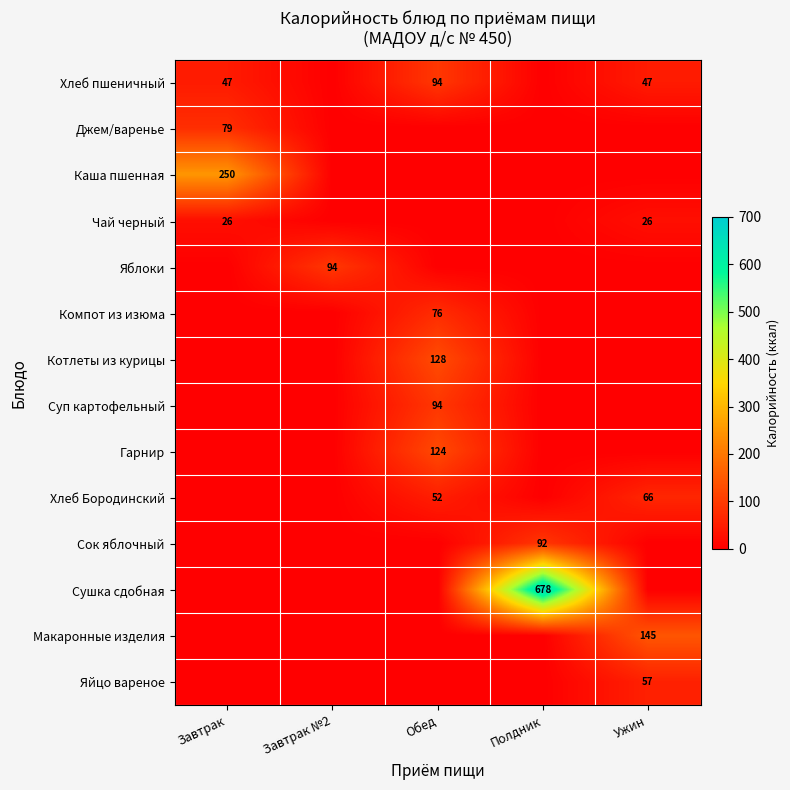

The Хлеб пшеничный series shows 94 at Обед. True or false?

True